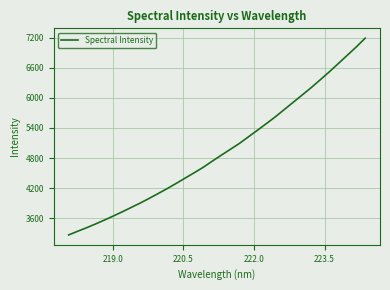

What is the maximum value shown in the chart?

7187.4